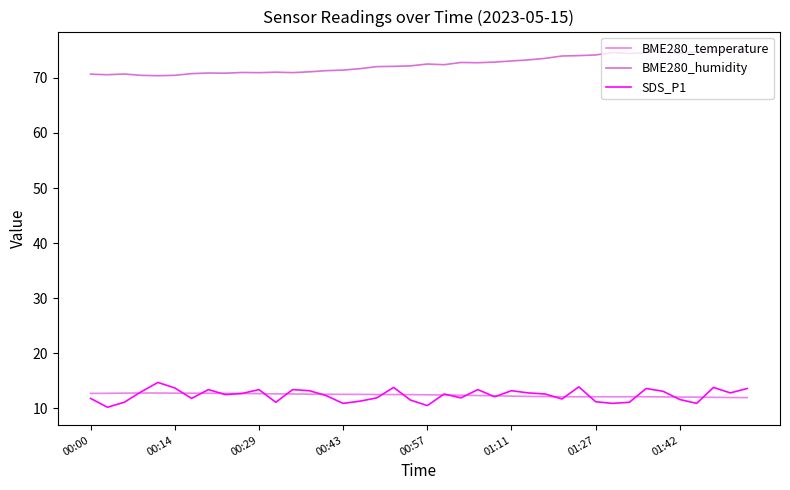

At which category is the sum across all series the highest?

39